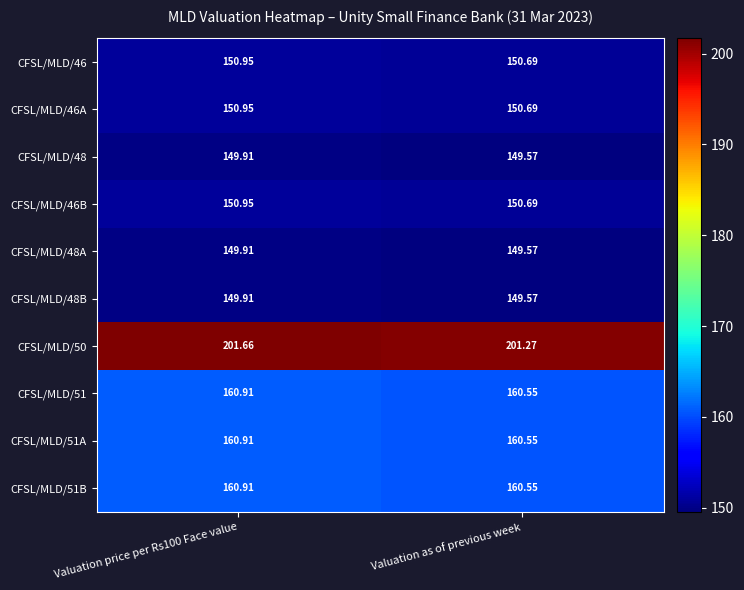

Which category has the lowest value in the CFSL/MLD/46B series?

Valuation as of previous week